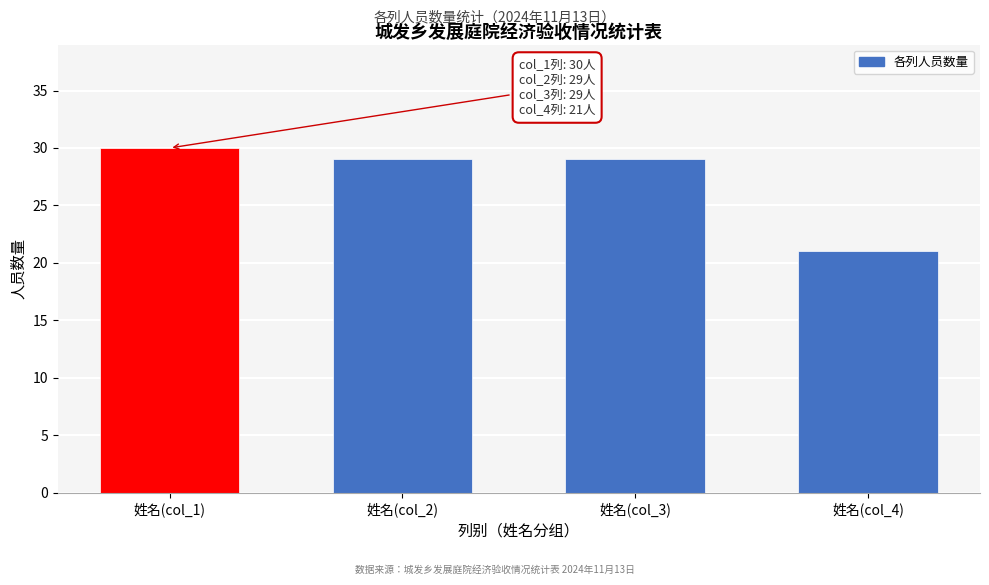

Reading right to left, what are all the values shown in this chart?

21	29	29	30